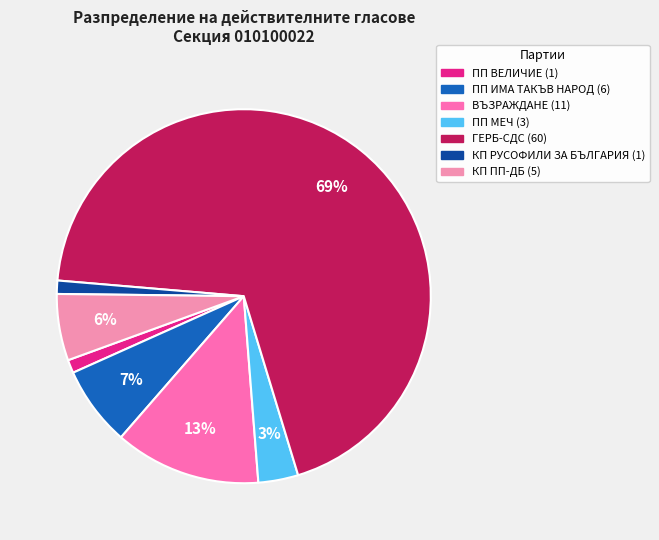

Rank the categories by value from lowest to highest.

ПП ВЕЛИЧИЕ, КП РУСОФИЛИ ЗА БЪЛГАРИЯ, ПП МЕЧ, КП ПП-ДБ, ПП ИМА ТАКЪВ НАРОД, ВЪЗРАЖДАНЕ, ГЕРБ-СДС